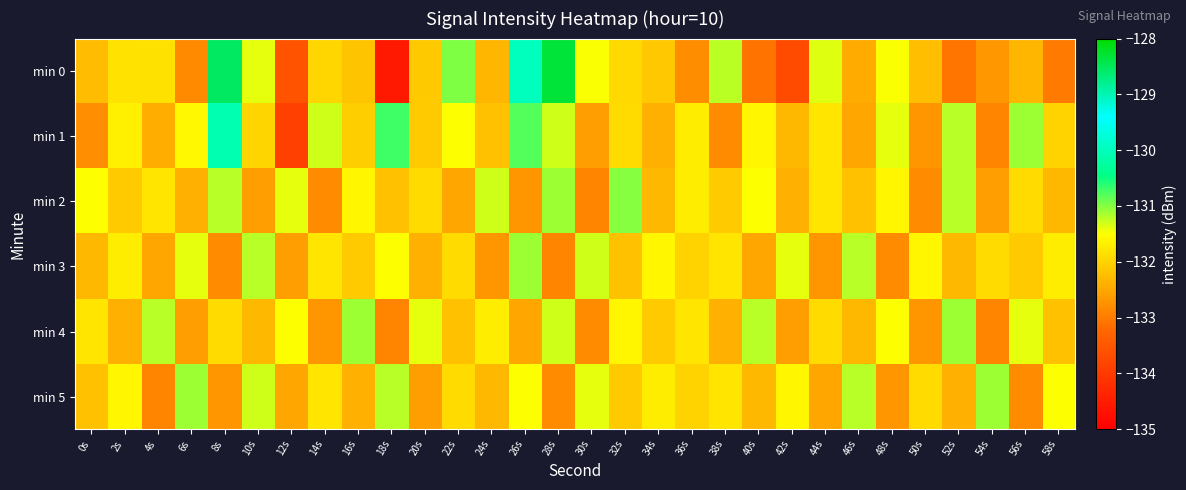

Reading right to left, list all the values displayed in this chart.

min 0: 58s=-133.0	56s=-132.3	54s=-132.7	52s=-133.1	50s=-132.2	48s=-131.5	46s=-132.5	44s=-131.4	42s=-133.7	40s=-133.1	38s=-131.2	36s=-132.8	34s=-132.1	32s=-131.9	30s=-131.5	28s=-128.3	26s=-130.0	24s=-132.3	22s=-131.0	20s=-132.1	18s=-134.6	16s=-132.2	14s=-132.0	12s=-133.6	10s=-131.4	8s=-128.5	6s=-132.8	4s=-131.8	2s=-131.8	0s=-132.3
min 1: 58s=-132.0	56s=-131.1	54s=-132.9	52s=-131.2	50s=-132.7	48s=-131.4	46s=-132.5	44s=-131.8	42s=-132.3	40s=-131.6	38s=-132.8	36s=-131.7	34s=-132.4	32s=-131.9	30s=-132.6	28s=-131.3	26s=-130.8	24s=-132.2	22s=-131.5	20s=-132.1	18s=-130.7	16s=-132.1	14s=-131.3	12s=-133.9	10s=-132.0	8s=-130.1	6s=-131.6	4s=-132.4	2s=-131.7	0s=-132.8
min 2: 58s=-132.3	56s=-131.9	54s=-132.6	52s=-131.2	50s=-132.8	48s=-131.6	46s=-132.2	44s=-131.8	42s=-132.4	40s=-131.5	38s=-132.1	36s=-131.7	34s=-132.3	32s=-131.0	30s=-132.9	28s=-131.1	26s=-132.7	24s=-131.3	22s=-132.5	20s=-131.9	18s=-132.2	16s=-131.6	14s=-132.8	12s=-131.4	10s=-132.6	8s=-131.2	6s=-132.4	4s=-131.8	2s=-132.1	0s=-131.5
min 3: 58s=-131.7	56s=-132.1	54s=-131.9	52s=-132.3	50s=-131.6	48s=-132.8	46s=-131.2	44s=-132.7	42s=-131.4	40s=-132.5	38s=-131.8	36s=-132.0	34s=-131.6	32s=-132.2	30s=-131.3	28s=-132.9	26s=-131.1	24s=-132.7	22s=-131.9	20s=-132.4	18s=-131.5	16s=-132.1	14s=-131.8	12s=-132.6	10s=-131.2	8s=-132.8	6s=-131.4	4s=-132.5	2s=-131.7	0s=-132.3
min 4: 58s=-132.2	56s=-131.4	54s=-132.9	52s=-131.1	50s=-132.7	48s=-131.5	46s=-132.3	44s=-131.9	42s=-132.6	40s=-131.2	38s=-132.4	36s=-131.8	34s=-132.1	32s=-131.6	30s=-132.8	28s=-131.3	26s=-132.5	24s=-131.7	22s=-132.2	20s=-131.4	18s=-132.9	16s=-131.1	14s=-132.7	12s=-131.5	10s=-132.3	8s=-131.9	6s=-132.6	4s=-131.2	2s=-132.4	0s=-131.8
min 5: 58s=-131.5	56s=-132.8	54s=-131.1	52s=-132.4	50s=-131.9	48s=-132.7	46s=-131.2	44s=-132.5	42s=-131.6	40s=-132.3	38s=-131.8	36s=-132.0	34s=-131.7	32s=-132.1	30s=-131.4	28s=-132.8	26s=-131.5	24s=-132.3	22s=-131.9	20s=-132.6	18s=-131.2	16s=-132.4	14s=-131.8	12s=-132.5	10s=-131.3	8s=-132.7	6s=-131.1	4s=-132.9	2s=-131.6	0s=-132.2